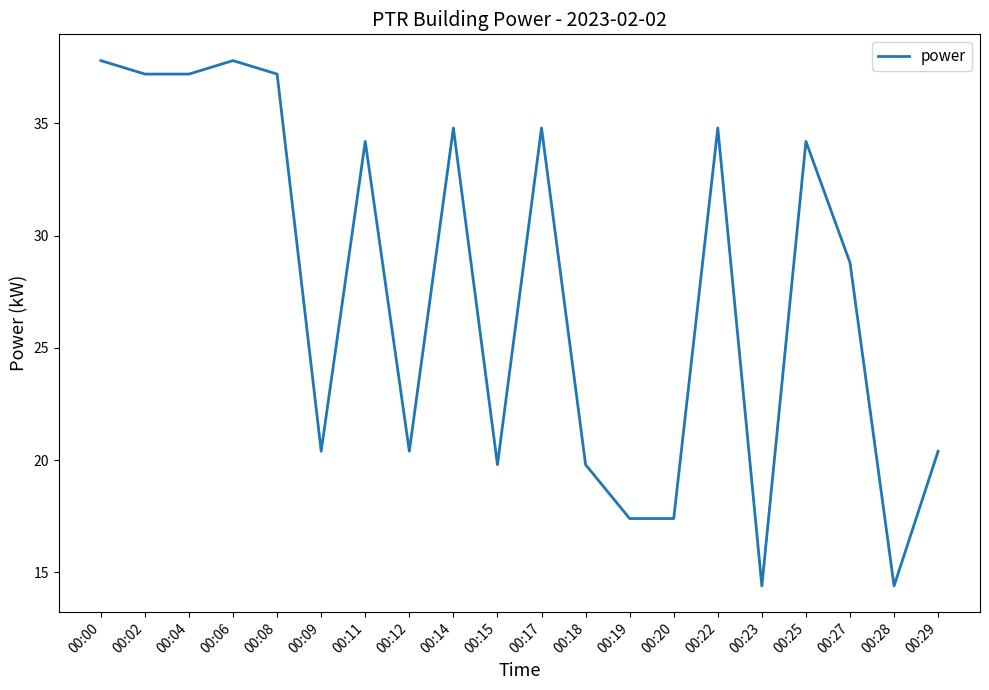

What is the minimum value shown in the chart?

14.4